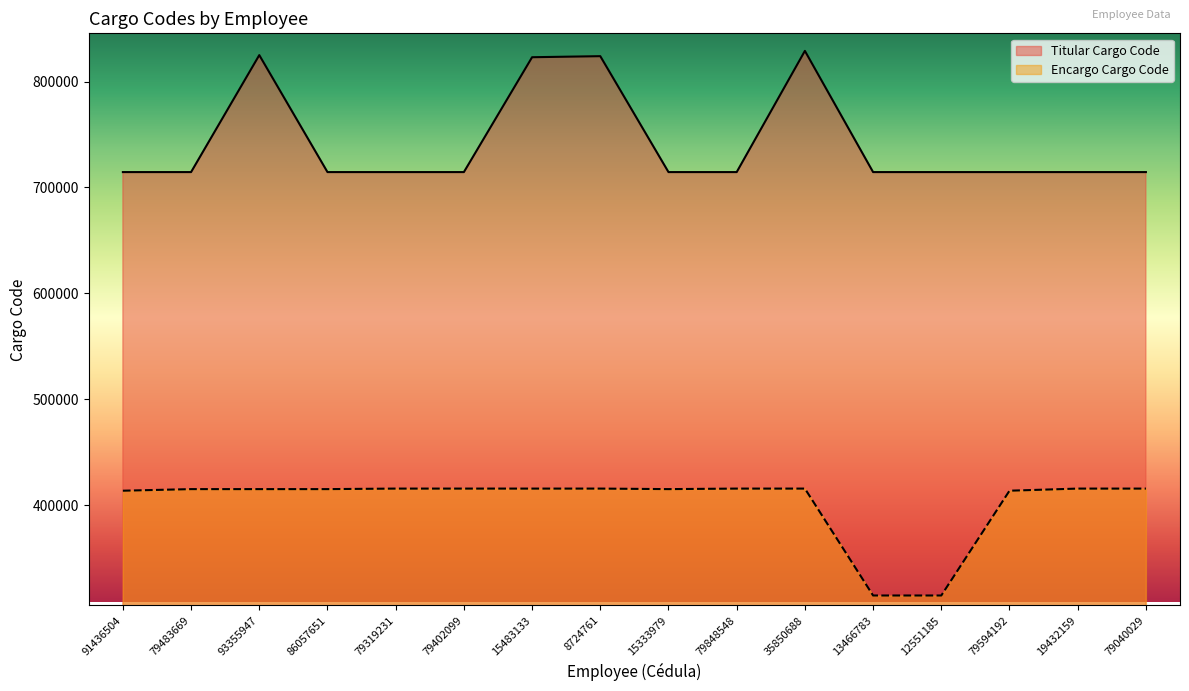

Reading left to right, extract all data points from this chart.

Titular Cargo Code: 91436504=714503	79483669=714503	93355947=825011	86057651=714503	79319231=714503	79402099=714503	15483133=823015	8724761=824013	15333979=714503	79848548=714503	35850688=829003	13466783=714503	12551185=714503	79594192=714503	19432159=714503	79040029=714503
Encargo Cargo Code: 91436504=413520	79483669=415017	93355947=415017	86057651=415017	79319231=415516	79402099=415516	15483133=415516	8724761=415516	15333979=415017	79848548=415516	35850688=415516	13466783=314524	12551185=314524	79594192=413520	19432159=415516	79040029=415516